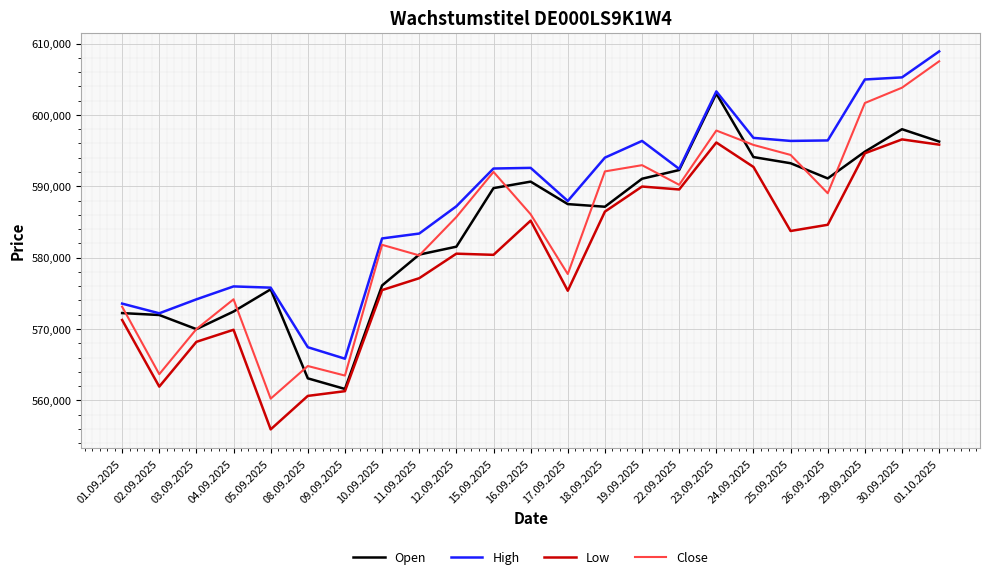

Is the value of Open at 11.09.2025 greater than the value of Low at 03.09.2025?

Yes